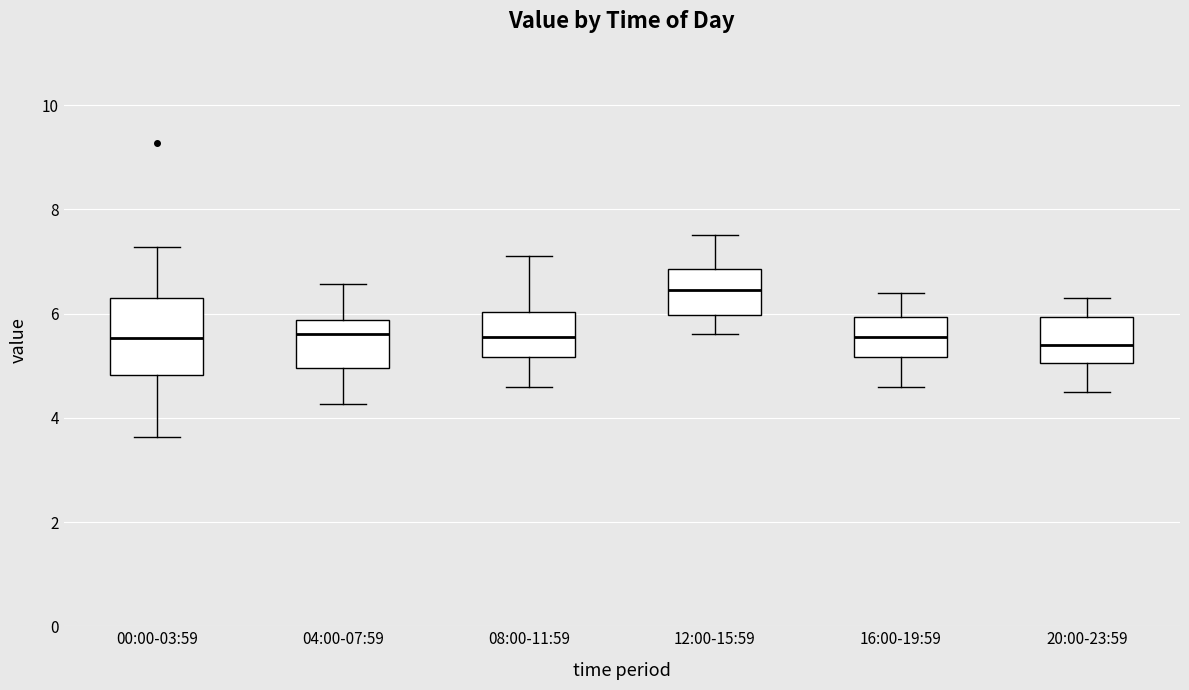

Reading left to right, transcribe this box plot: for each box, give where its median line is, the range the box spans, and where its two whiskers end, as read against the y-axis. The values are not printed on the chart, so give them approximately, as read against the axis.

00:00-03:59: median 5.6, box 4.8 to 6.4, whiskers 3.6 to 7.2
04:00-07:59: median 5.6, box 5.0 to 5.8, whiskers 4.2 to 6.6
08:00-11:59: median 5.6, box 5.2 to 6.0, whiskers 4.6 to 7.2
12:00-15:59: median 6.4, box 6.0 to 6.8, whiskers 5.6 to 7.6
16:00-19:59: median 5.6, box 5.2 to 6.0, whiskers 4.6 to 6.4
20:00-23:59: median 5.4, box 5.0 to 6.0, whiskers 4.6 to 6.4